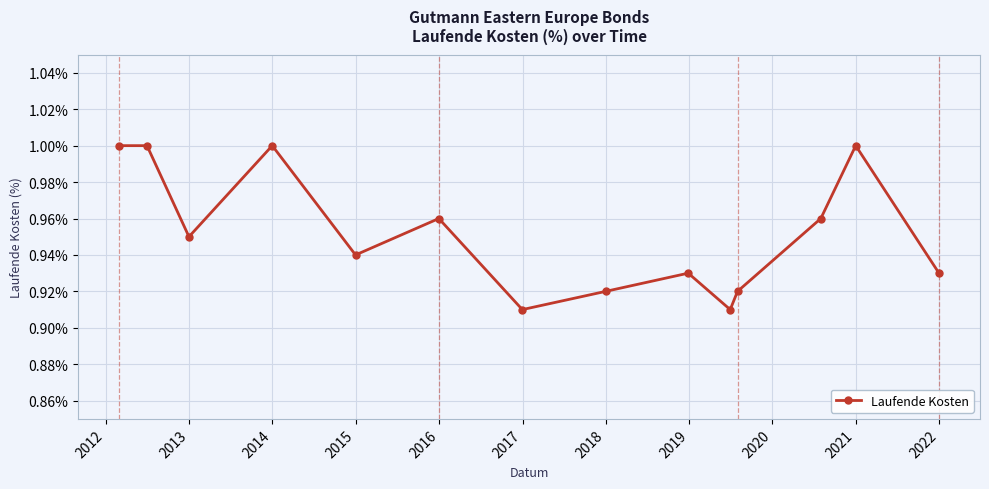

How many points are lower than both their immediate neighbors (excluding endpoints)?

4